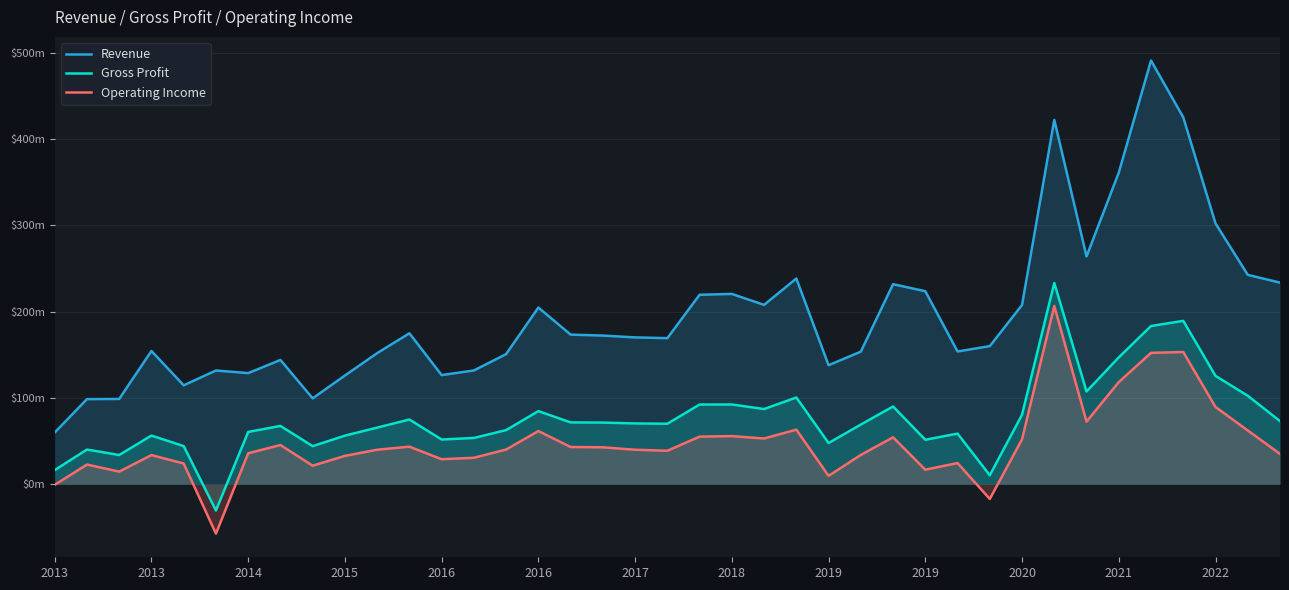

Between 19 and 38, which is larger?

38